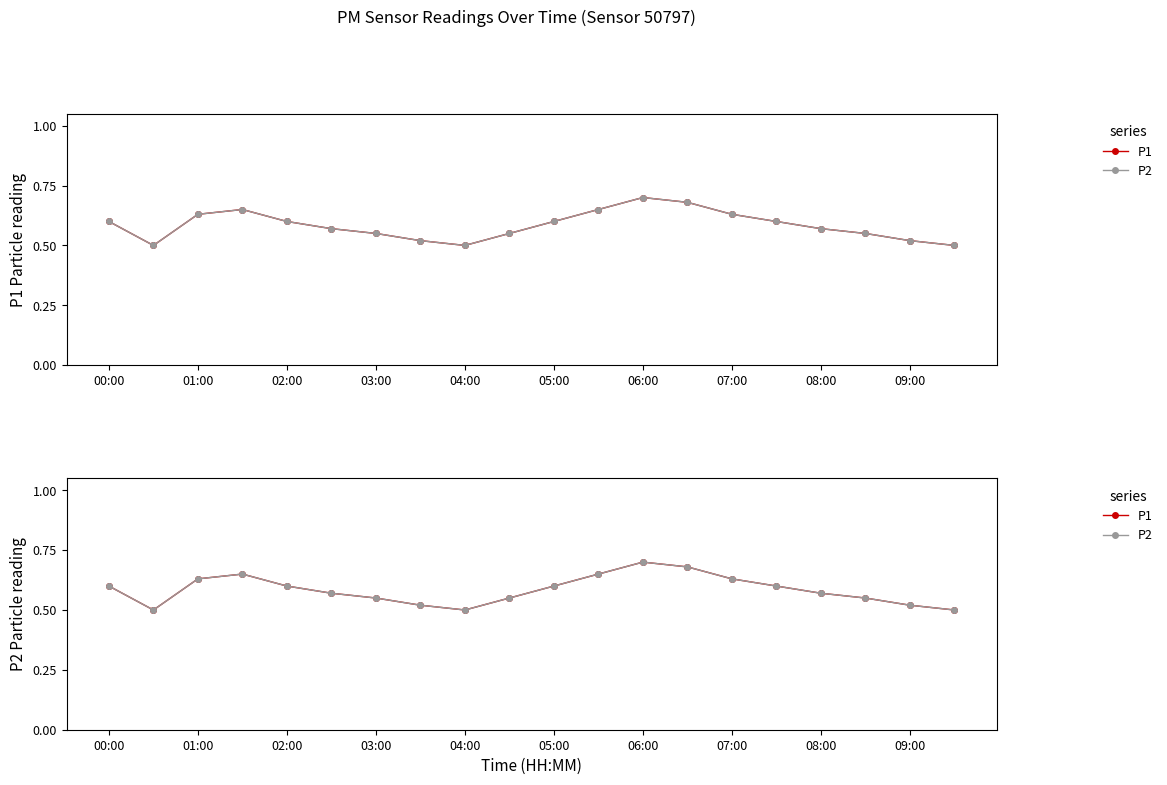

What are all the series names shown in the legend?

P1, P2